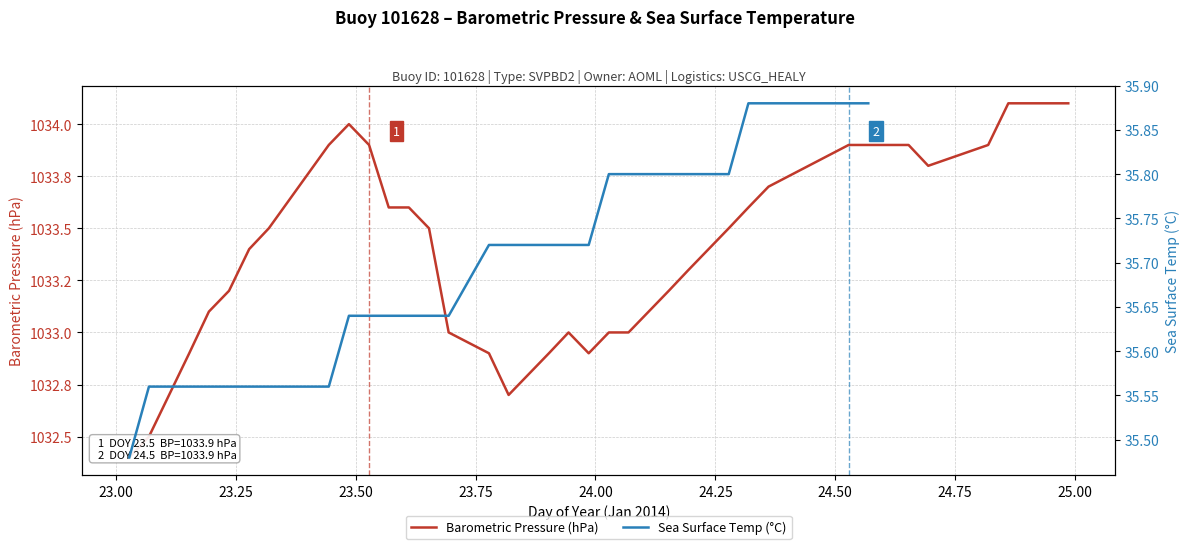

True or false: Sea Surface Temp (°C) and Barometric Pressure (hPa) intersect in this chart.

False